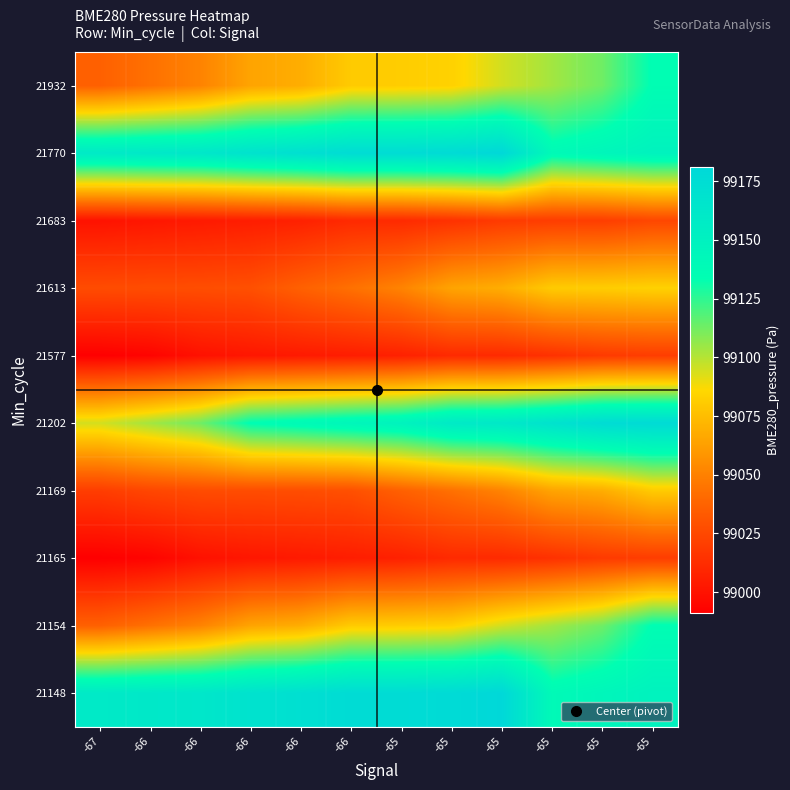

How many series are shown in this chart?

10